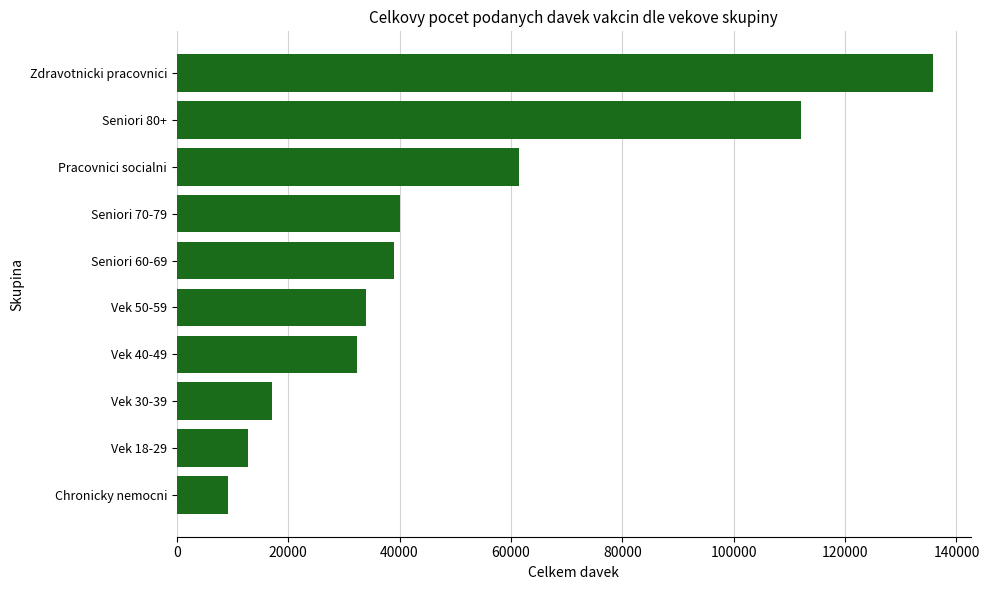

What is the average value?

49375